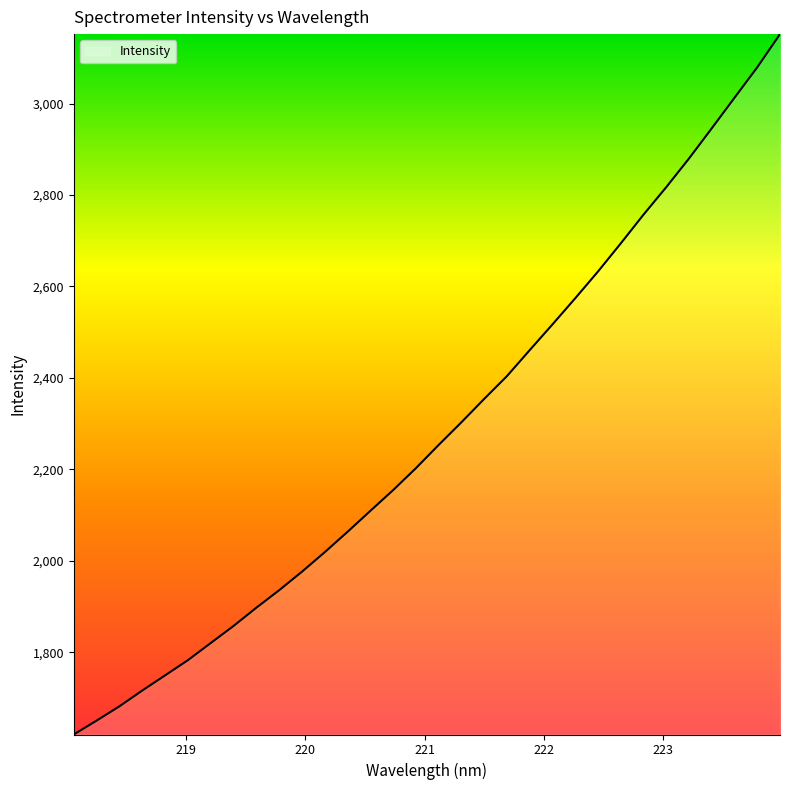

True or false: there are more than 2 points higher than both neighbors.

False